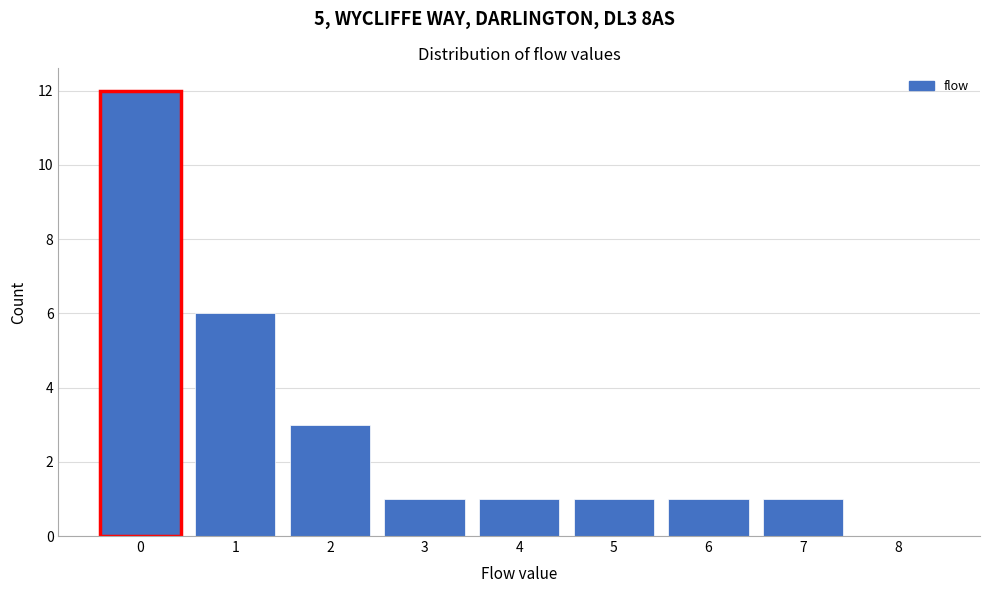

Reading left to right, transcribe all the data shown in this chart.

0=12	1=6	2=3	3=1	4=1	5=1	6=1	7=1	8=0